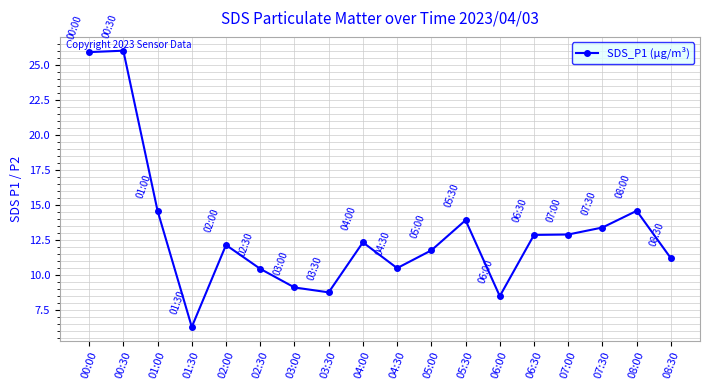

What is the approximate value at 02:00?

12.1